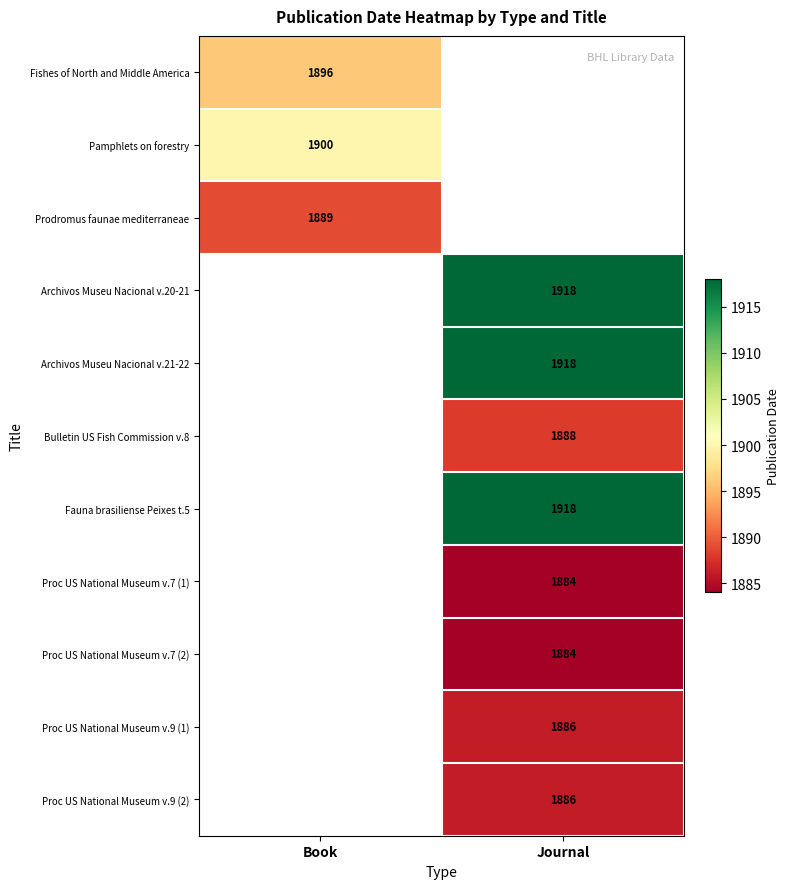

True or false: Fishes of North and Middle America has a value of 1008 at Book.

False